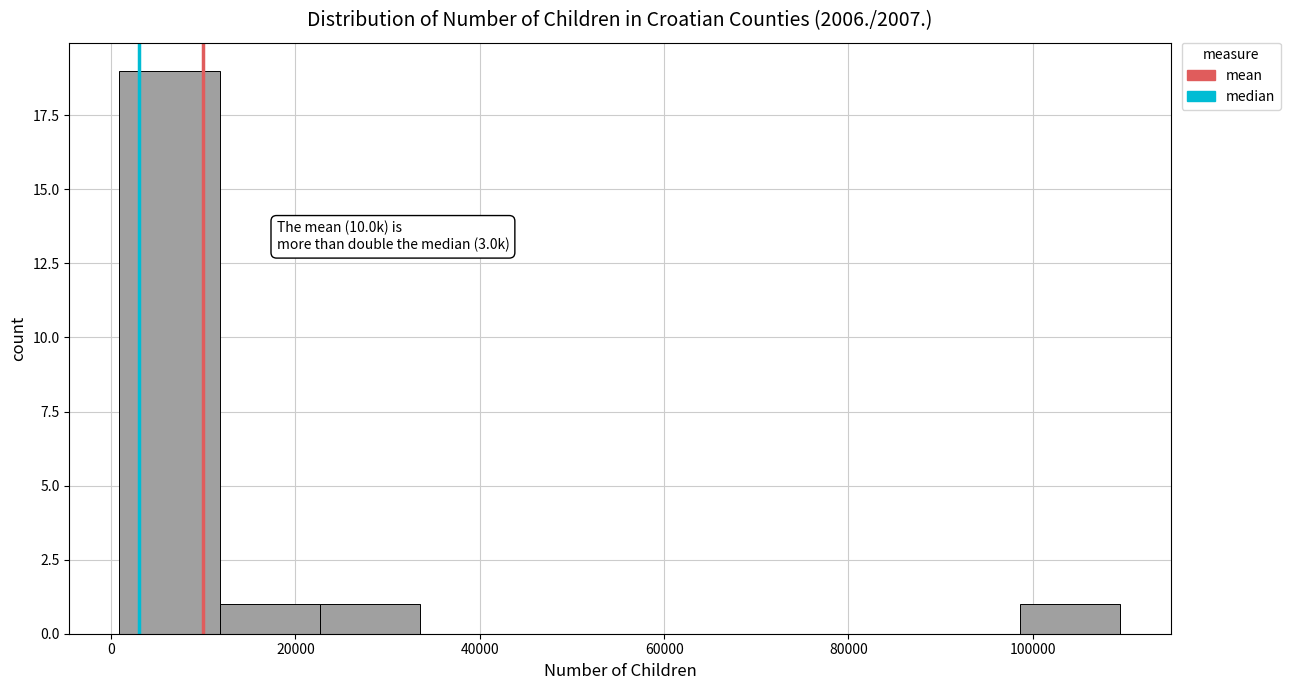

Over which range of the x-axis is the bar tallest?

0 to 12000